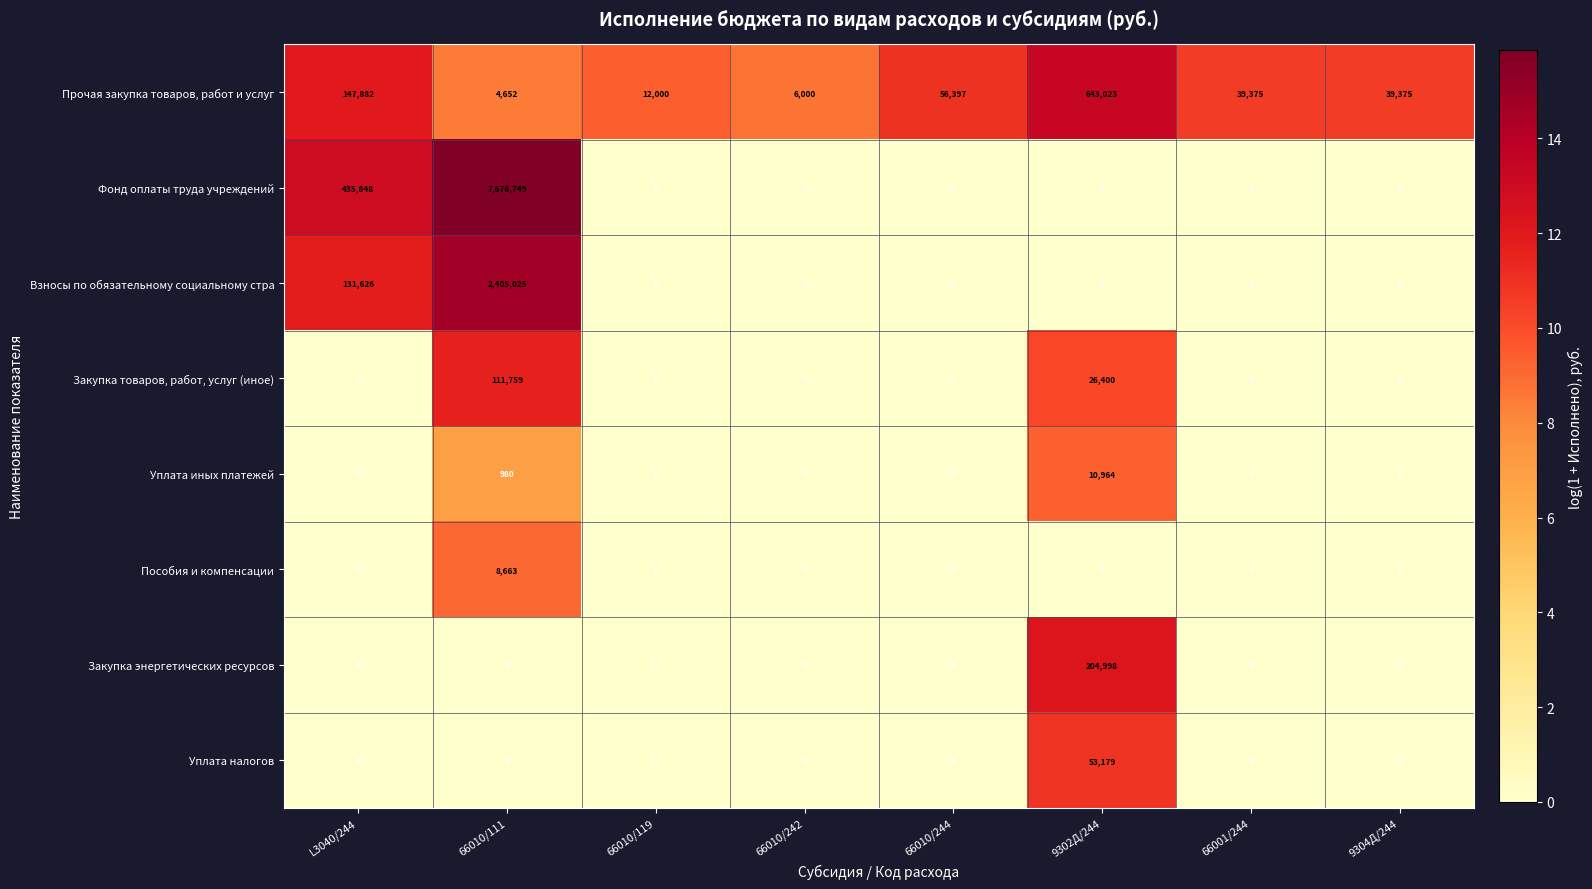

What is the difference between the highest and lowest values at 66010/111?

7676749